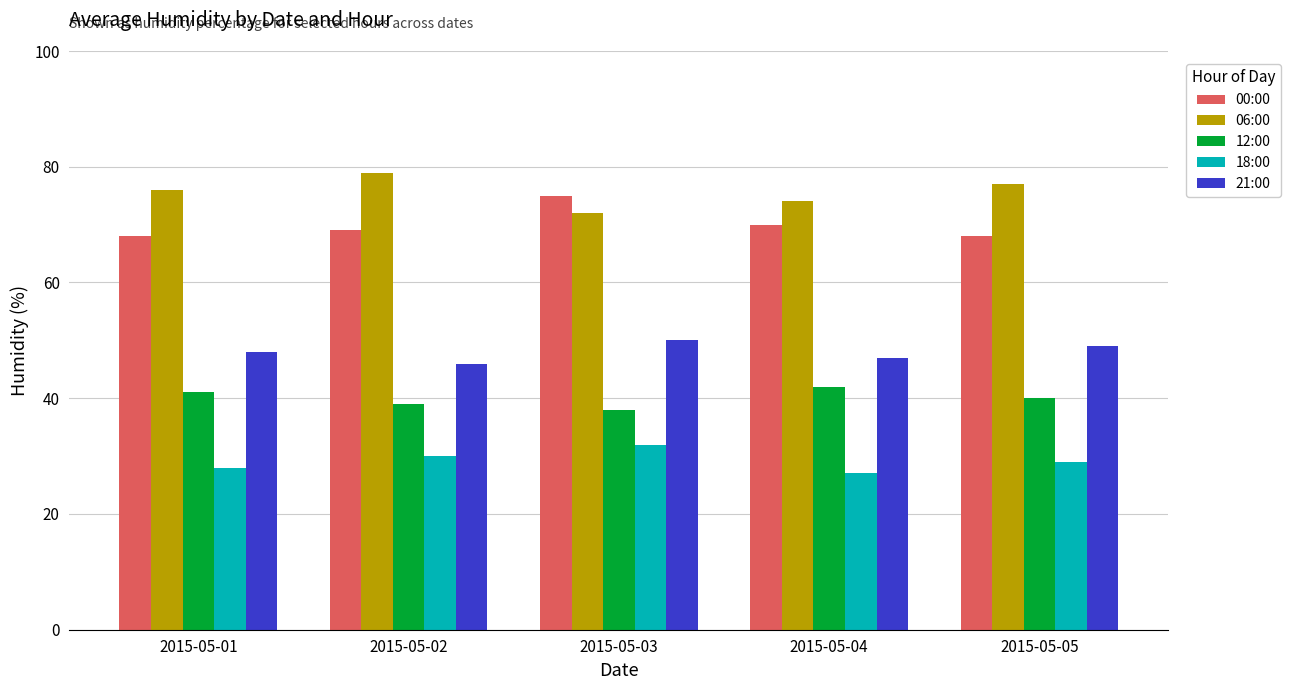

At which label is 18:00 closest to 29?

2015-05-05